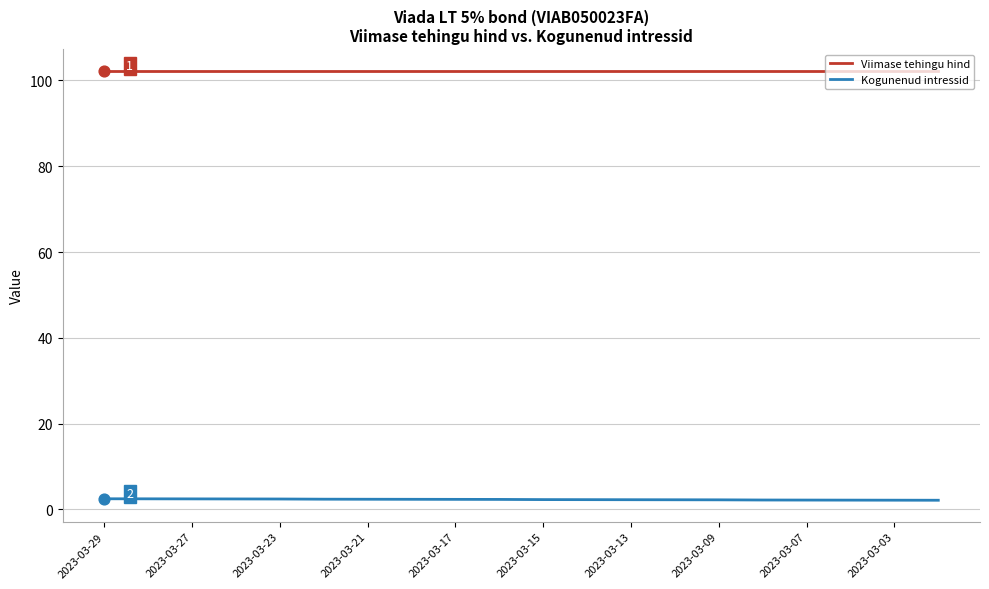

True or false: Viimase tehingu hind and Kogunenud intressid intersect in this chart.

False